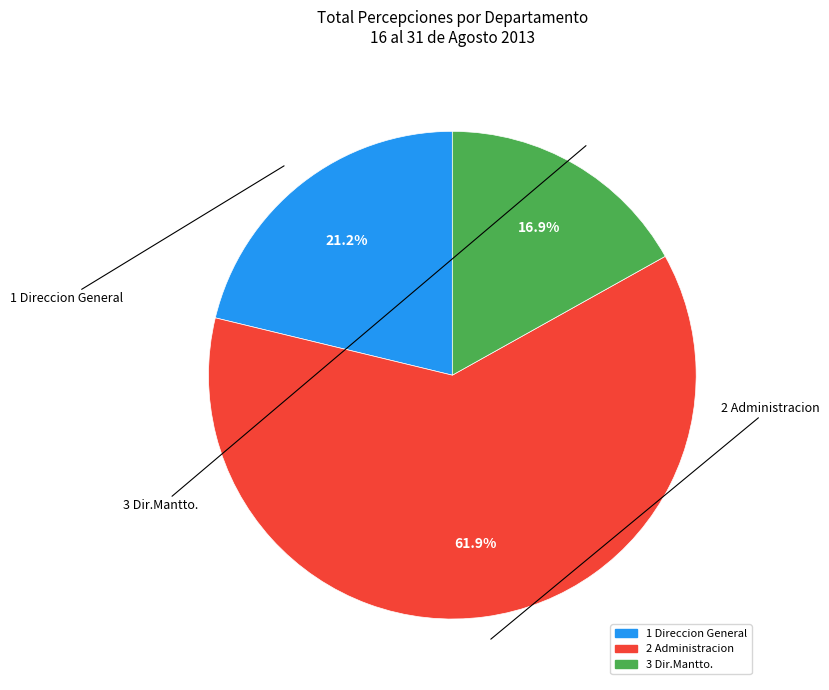

Is there any slice that represents more than half of the pie?

Yes